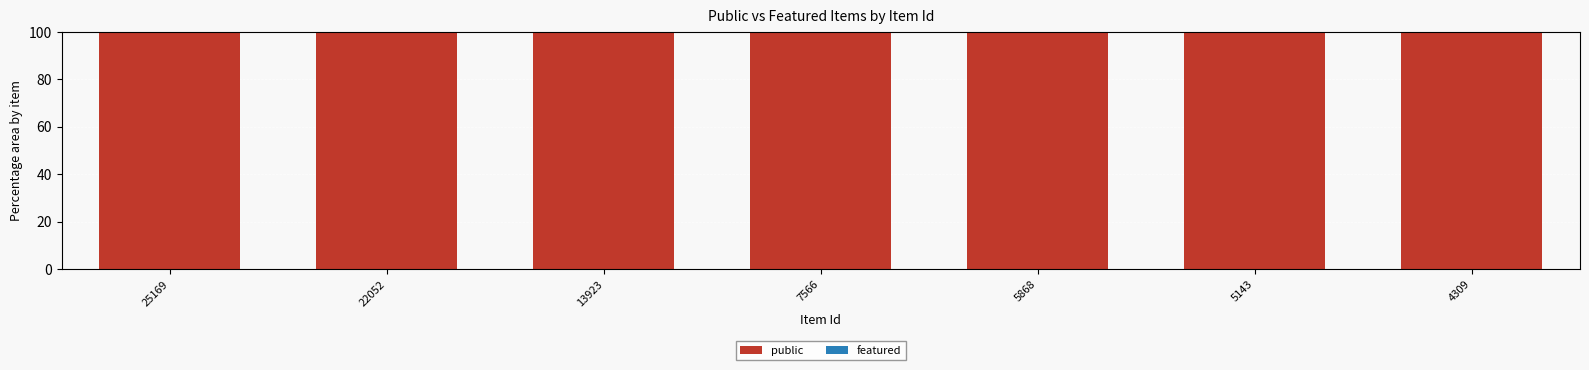

Reading right to left, what are all the values shown in this chart?

public: 4309=100	5143=100	5868=100	7566=100	13923=100	22052=100	25169=100
featured: 4309=0	5143=0	5868=0	7566=0	13923=0	22052=0	25169=0